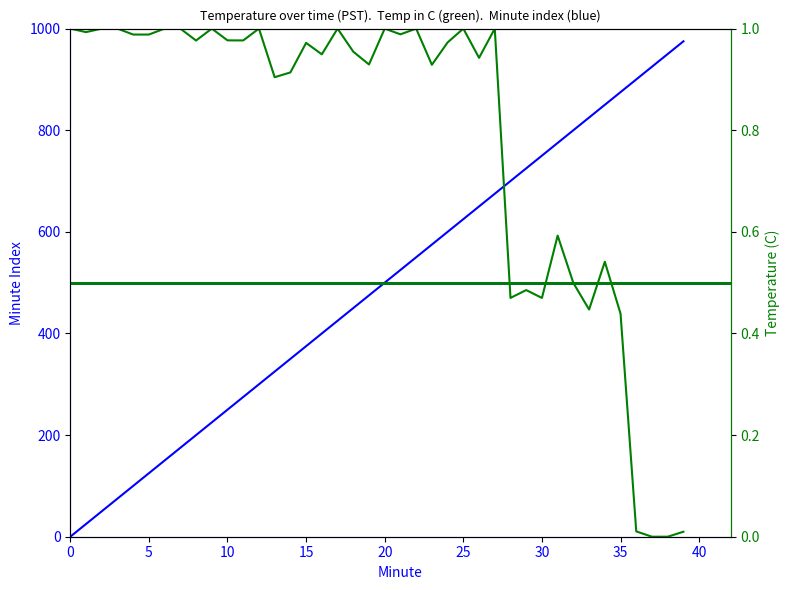

True or false: Minute and Temperature (C) intersect in this chart.

True